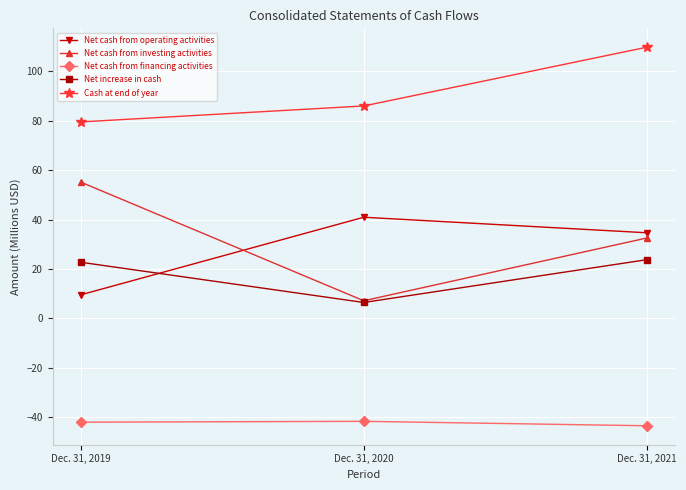

Which series has the widest spread of values?

Net cash from investing activities